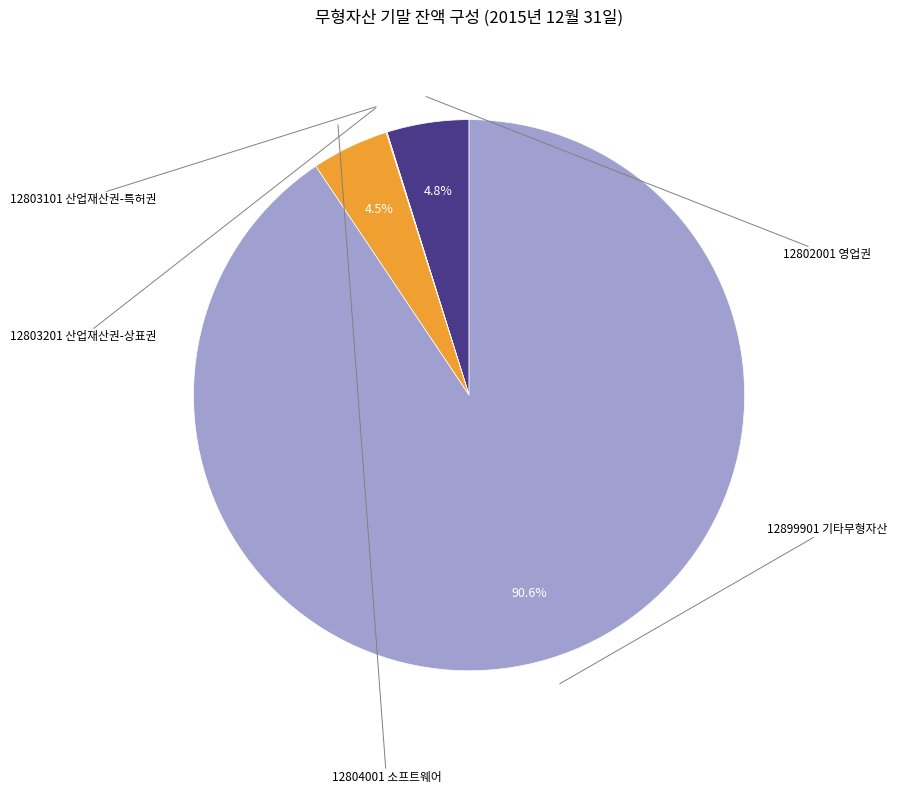

Which slice is the smallest?

12803101 산업재산권-특허권